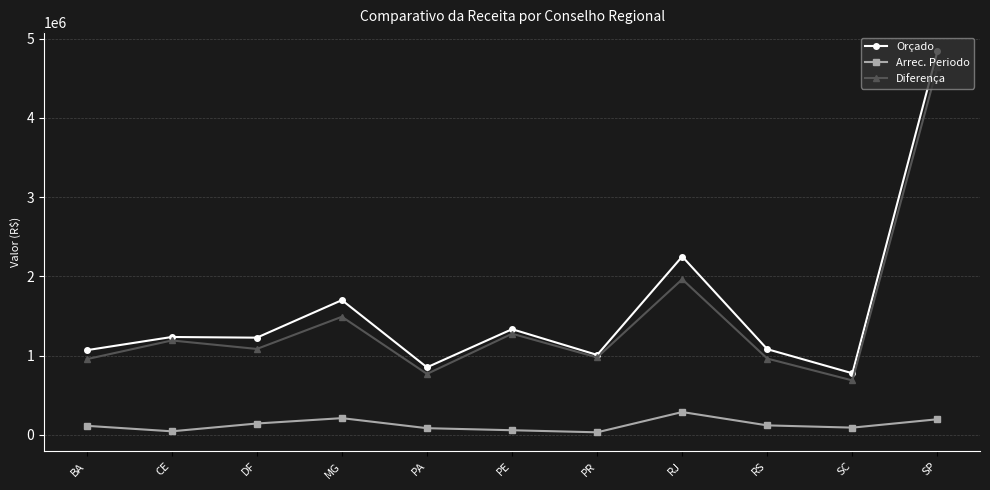

How many data points in Arrec. Periodo are above 113278?

6